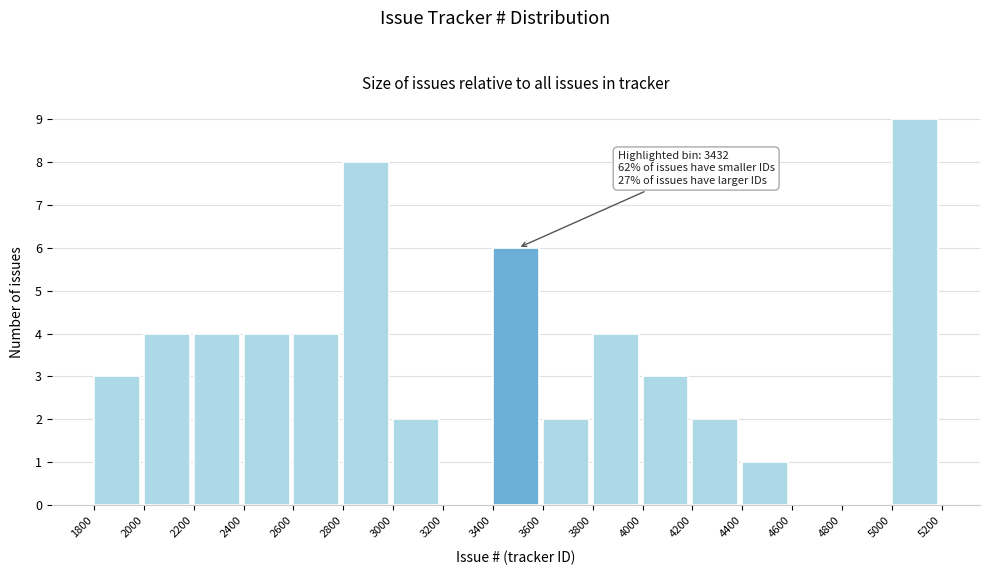

Over which range of the x-axis is the bar tallest?

5000 to 5200